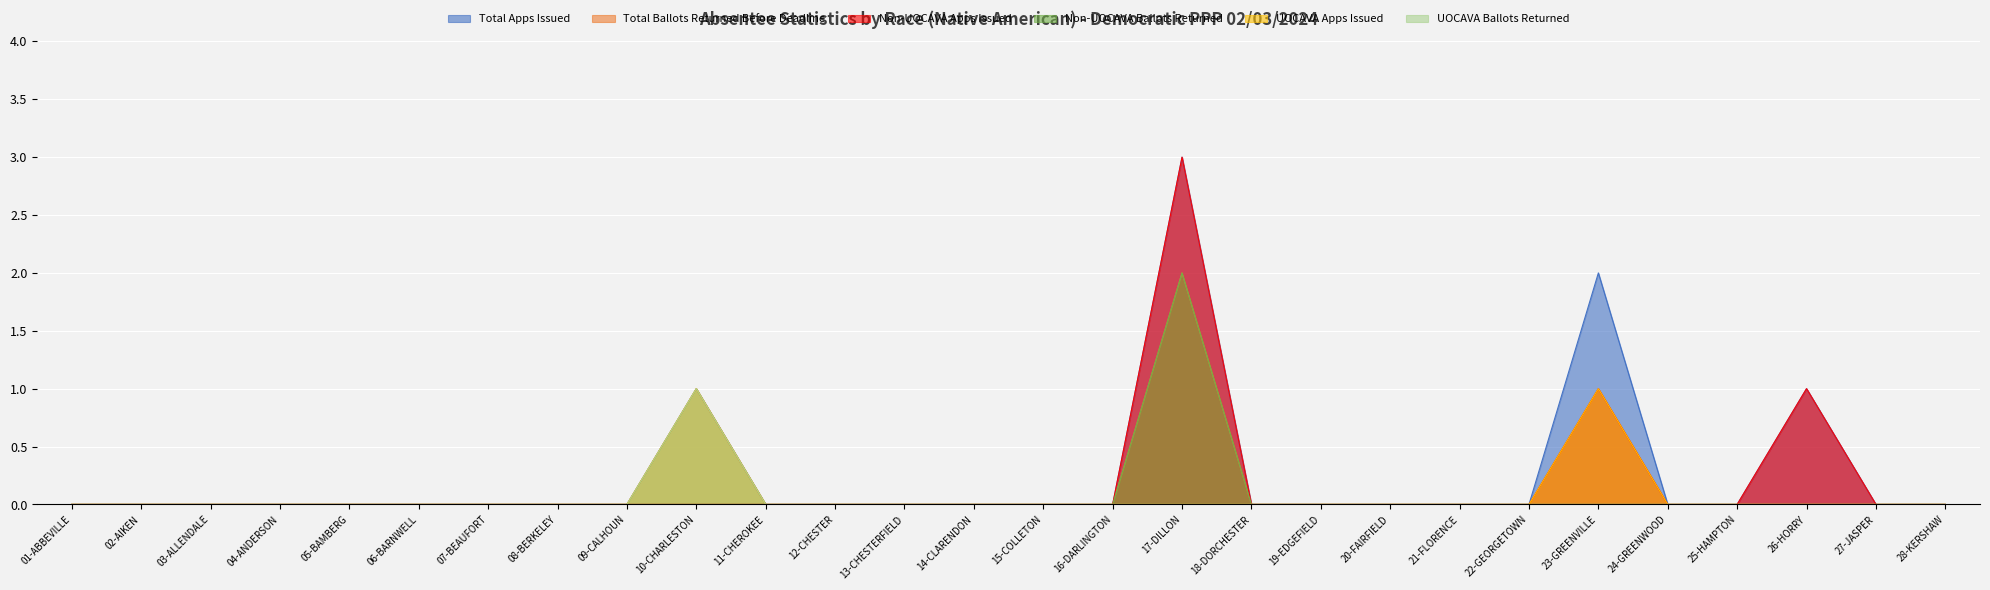

What are all the series names shown in the legend?

Total Apps Issued, Total Ballots Returned Before Deadline, Non-UOCAVA Apps Issued, Non-UOCAVA Ballots Returned, UOCAVA Apps Issued, UOCAVA Ballots Returned